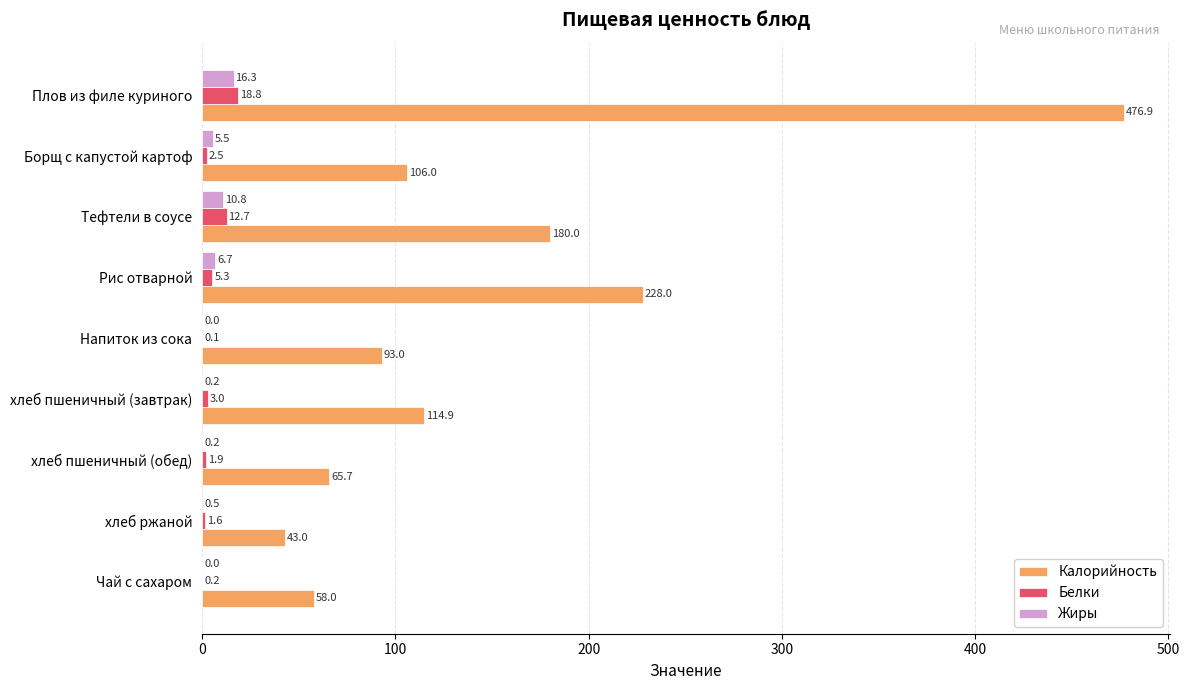

True or false: Белки has a value of 2.5 at Борщ с капустой картоф.

True